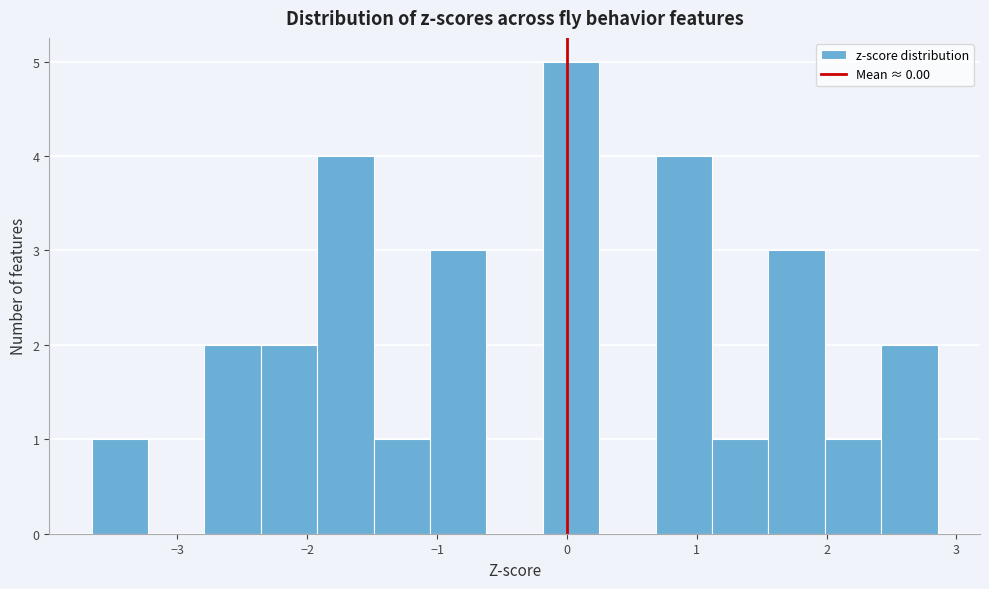

What is the height of the bar covering 1.1 to 1.6 on the x-axis? Neither the bar edges nor the heights are printed on the chart, so give them approximately, as read against the axes.

1